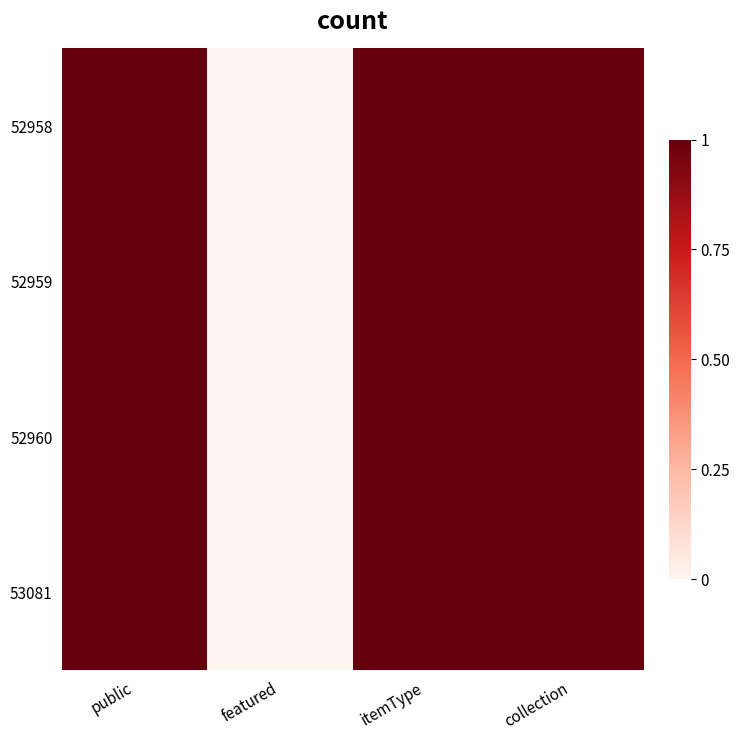

Which series changed the most between public and featured?

52958